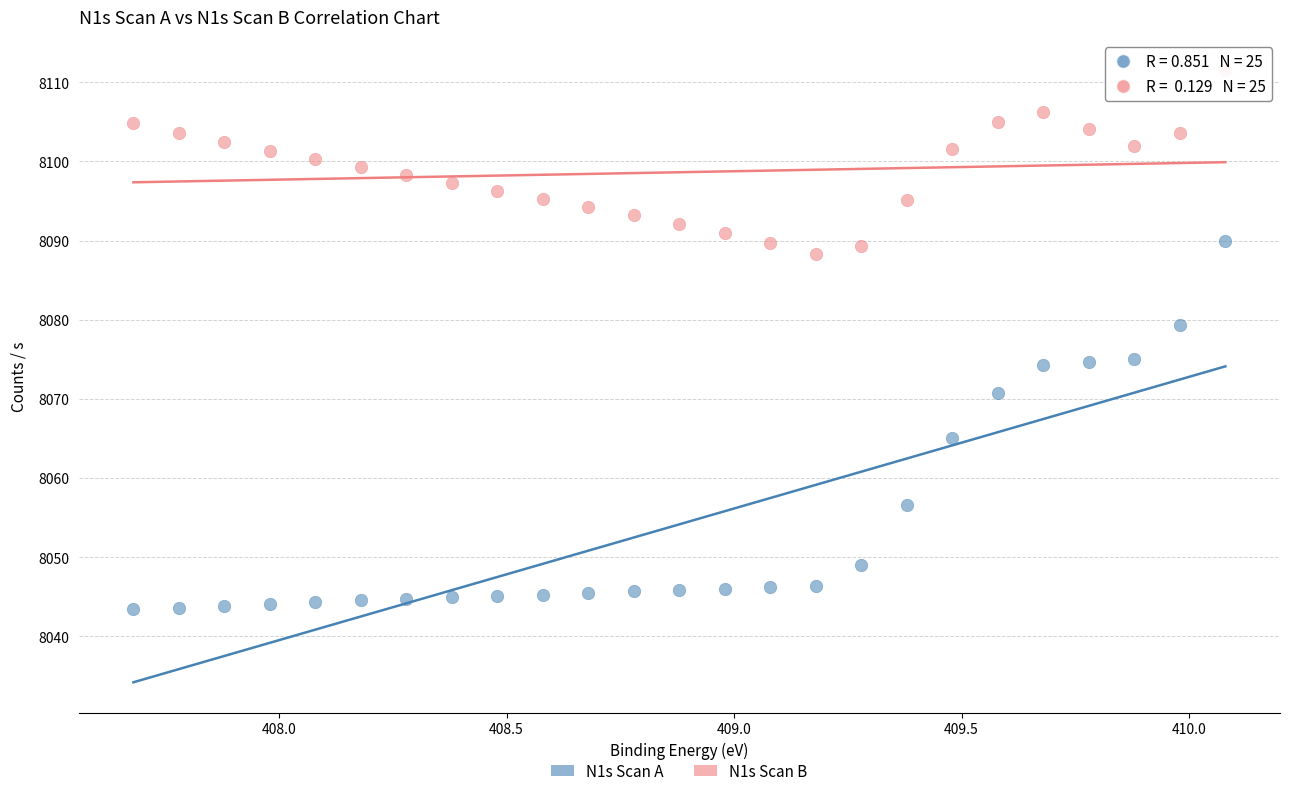

Which series reaches the minimum Y coordinate?

N1s Scan A